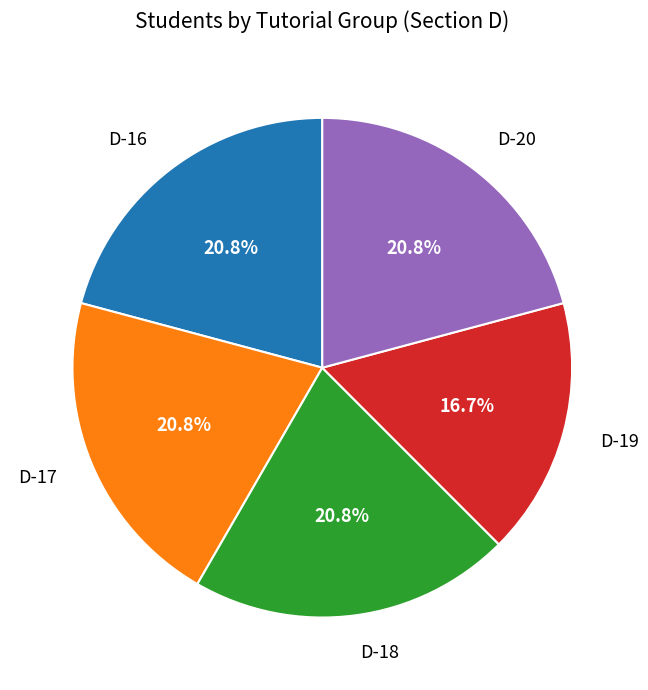

Does any single category account for the majority?

No